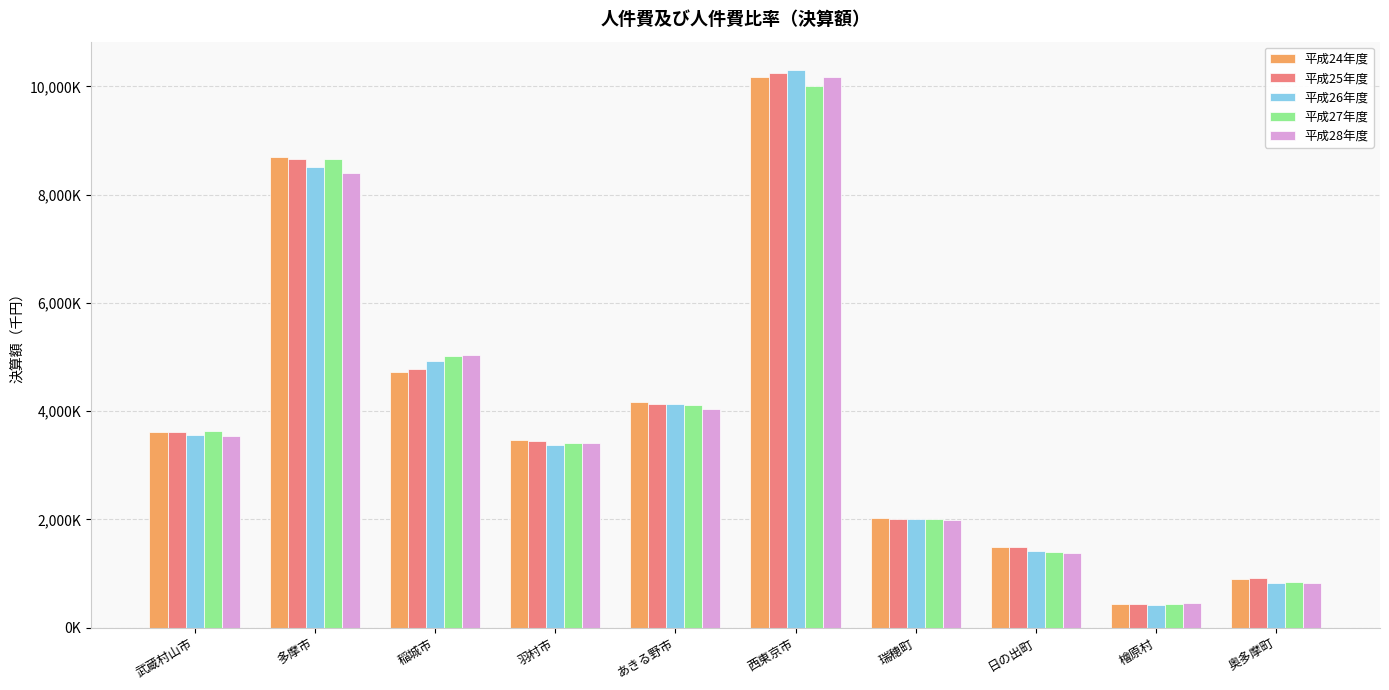

What are all the series names shown in the legend?

平成24年度, 平成25年度, 平成26年度, 平成27年度, 平成28年度